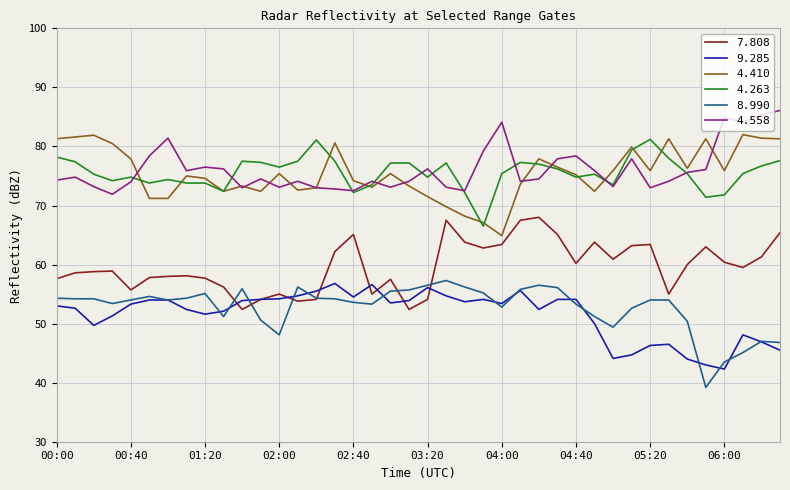

What is the greatest value displayed?

86.1